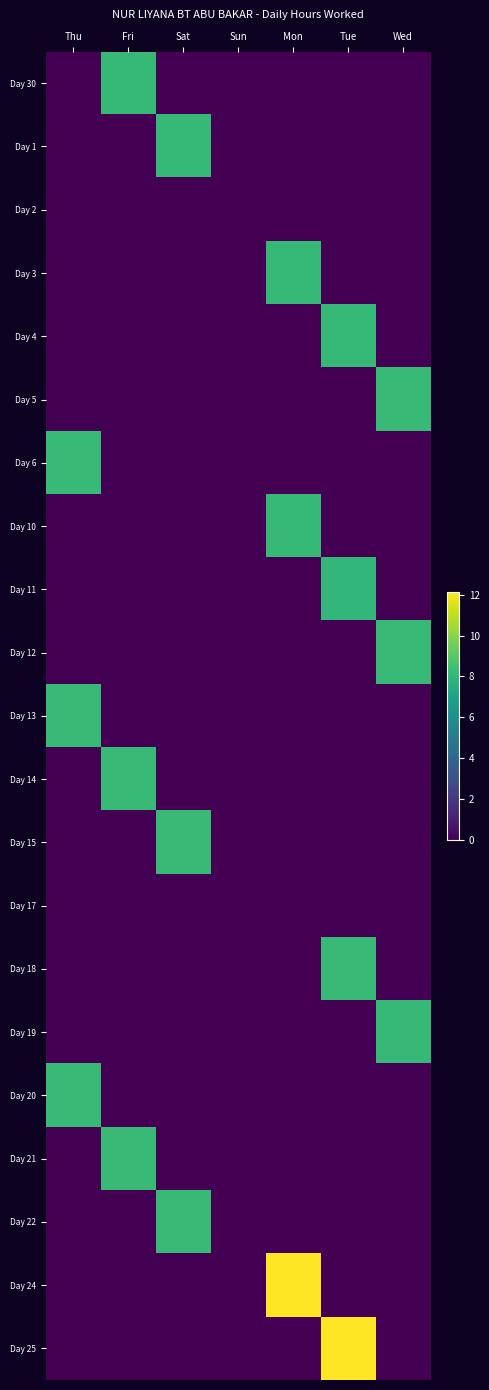

At Fri, list the series in order from smallest to largest.

Day 1, Day 2, Day 3, Day 4, Day 5, Day 6, Day 10, Day 11, Day 12, Day 13, Day 15, Day 17, Day 18, Day 19, Day 20, Day 22, Day 24, Day 25, Day 30, Day 21, Day 14